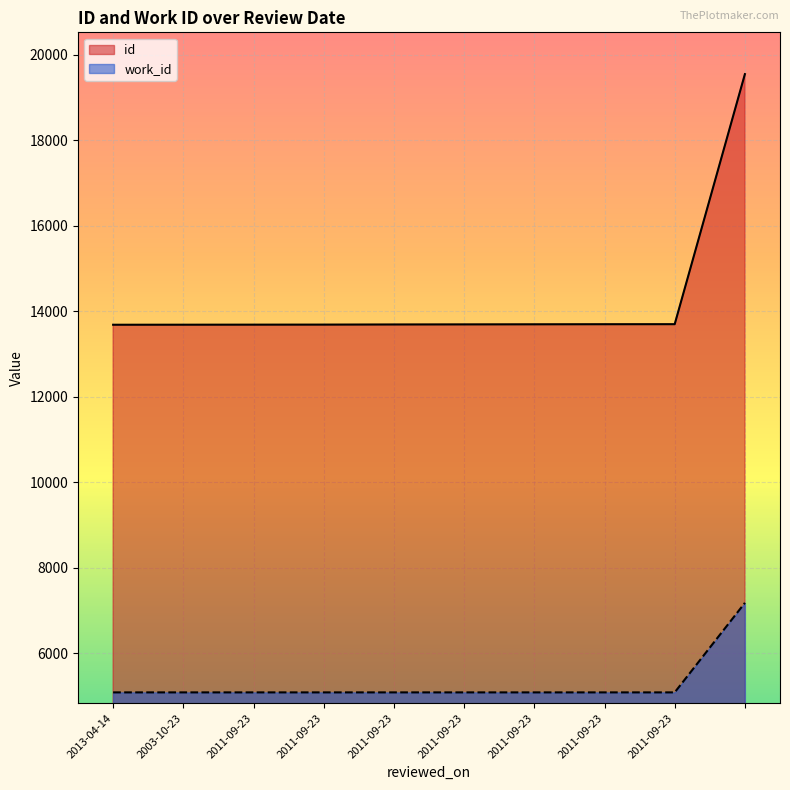

Reading right to left, transcribe all the data shown in this chart.

id: =19549	2011-09-23=13700	2011-09-23=13699	2011-09-23=13697	2011-09-23=13695	2011-09-23=13693	2011-09-23=13690	2011-09-23=13689	2003-10-23=13688	2013-04-14=13687
work_id: =7182	2011-09-23=5088	2011-09-23=5088	2011-09-23=5088	2011-09-23=5088	2011-09-23=5088	2011-09-23=5088	2011-09-23=5088	2003-10-23=5088	2013-04-14=5088